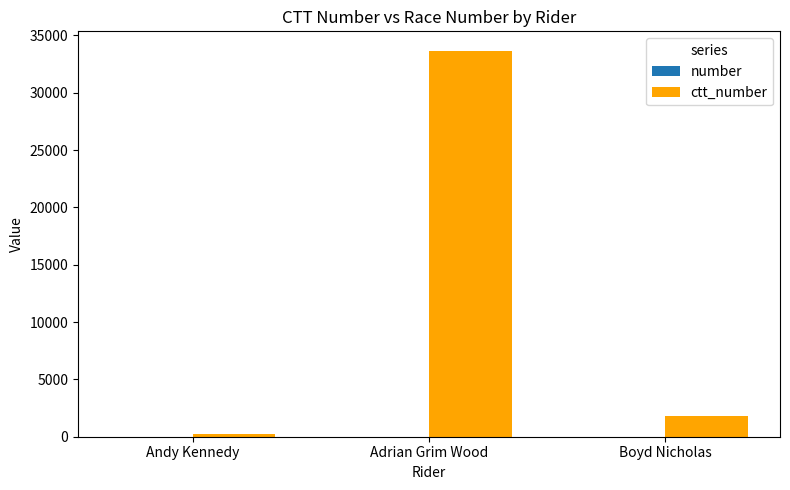

How many distinct data groups are displayed?

2